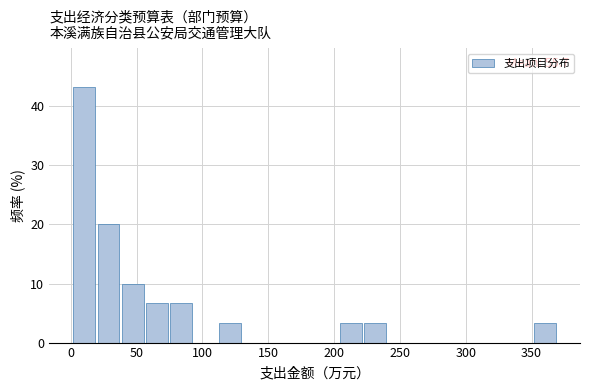

Read against the x-axis, roughly where is the centre of the tallest bar?

10